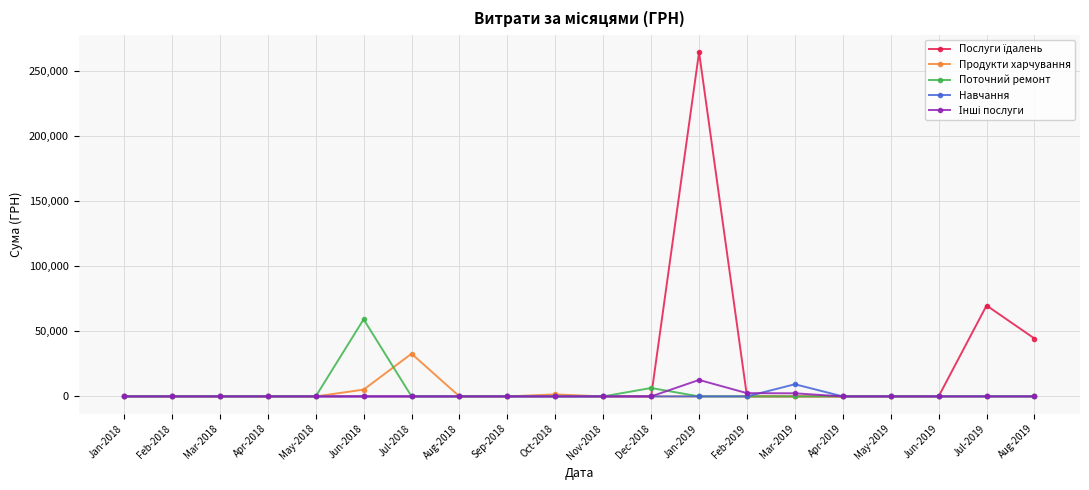

The value of Навчання at Nov-2018 is 0.0. True or false?

True